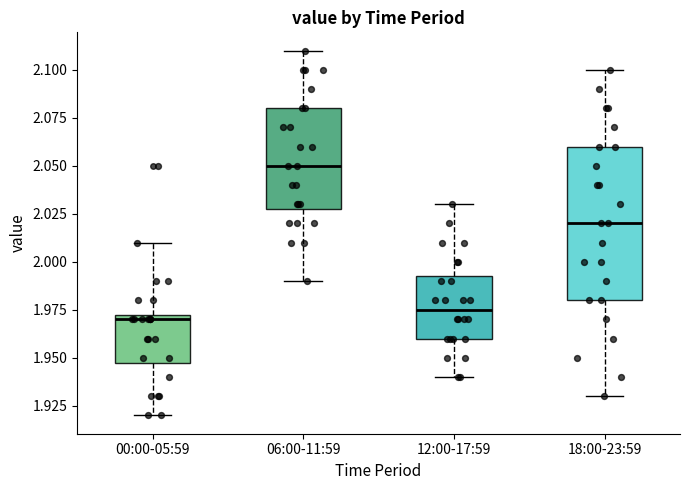

Reading left to right, transcribe this box plot: for each box, give where its median line is, the range the box spans, and where its two whiskers end, as read against the y-axis. The values are not printed on the chart, so give them approximately, as read against the axis.

00:00-05:59: median 1.970, box 1.950 to 1.975, whiskers 1.920 to 2.010
06:00-11:59: median 2.050, box 2.030 to 2.080, whiskers 1.990 to 2.110
12:00-17:59: median 1.975, box 1.960 to 1.995, whiskers 1.940 to 2.030
18:00-23:59: median 2.020, box 1.980 to 2.060, whiskers 1.930 to 2.100